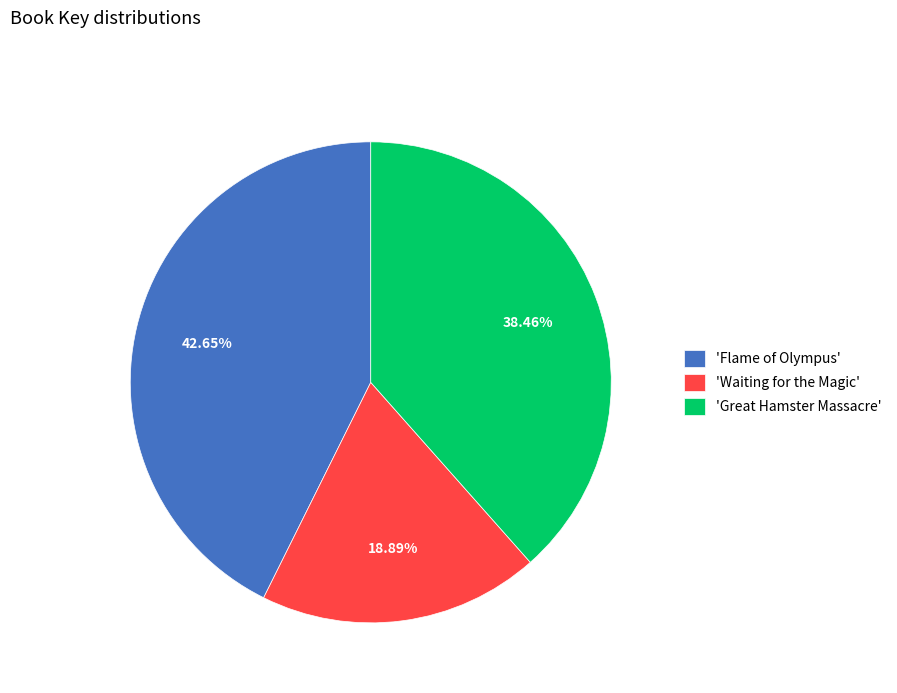

Which has a higher value, 'Great Hamster Massacre' or 'Waiting for the Magic'?

'Great Hamster Massacre'